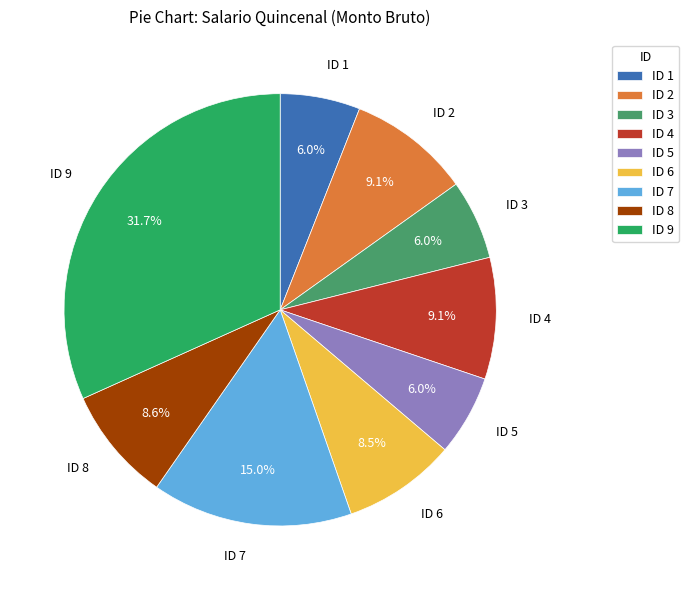

What is the largest slice in the pie chart?

ID 9